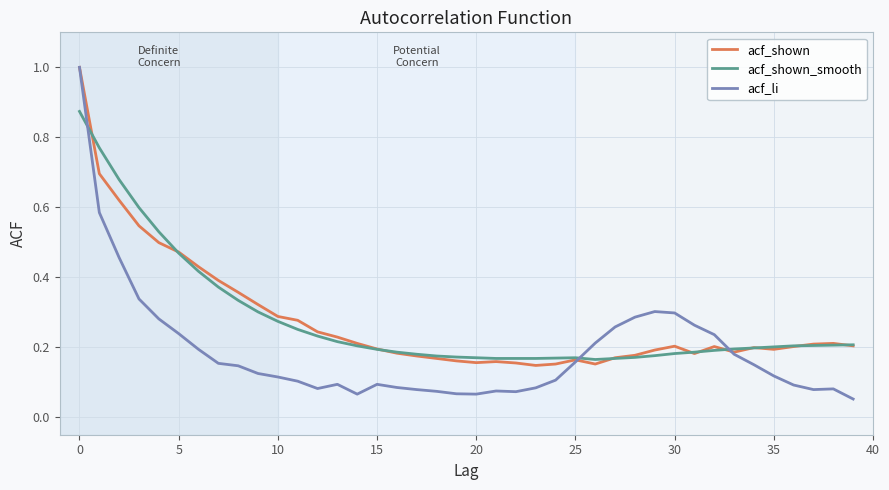

Which series has the widest spread of values?

acf_li